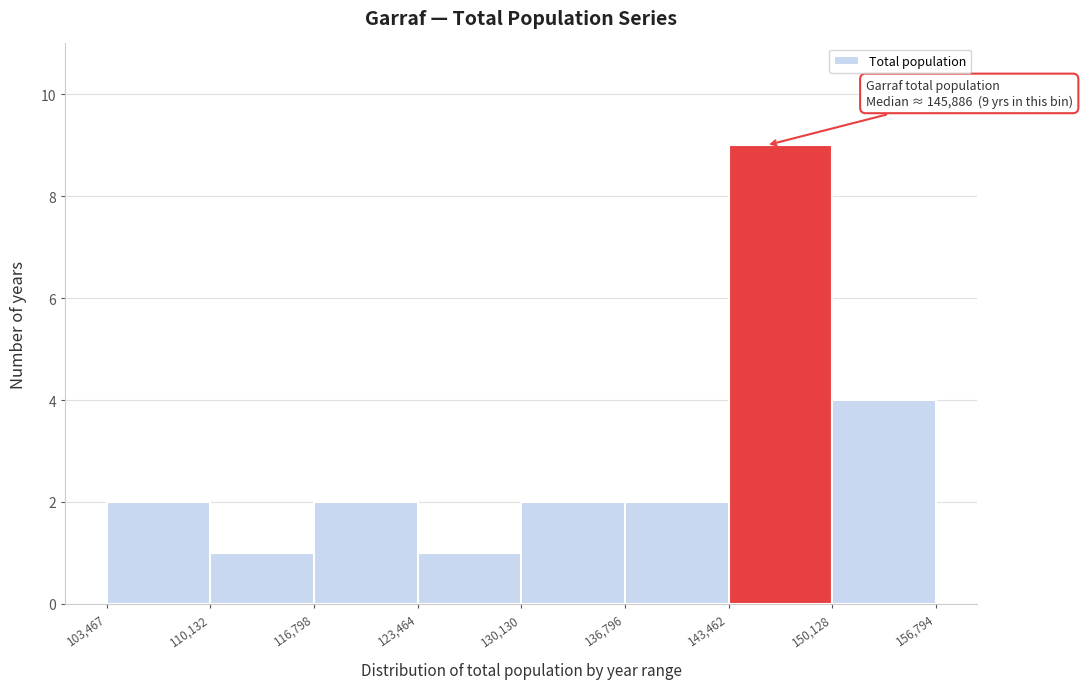

Over which range of the x-axis is the bar tallest?

143,462 to 150,128